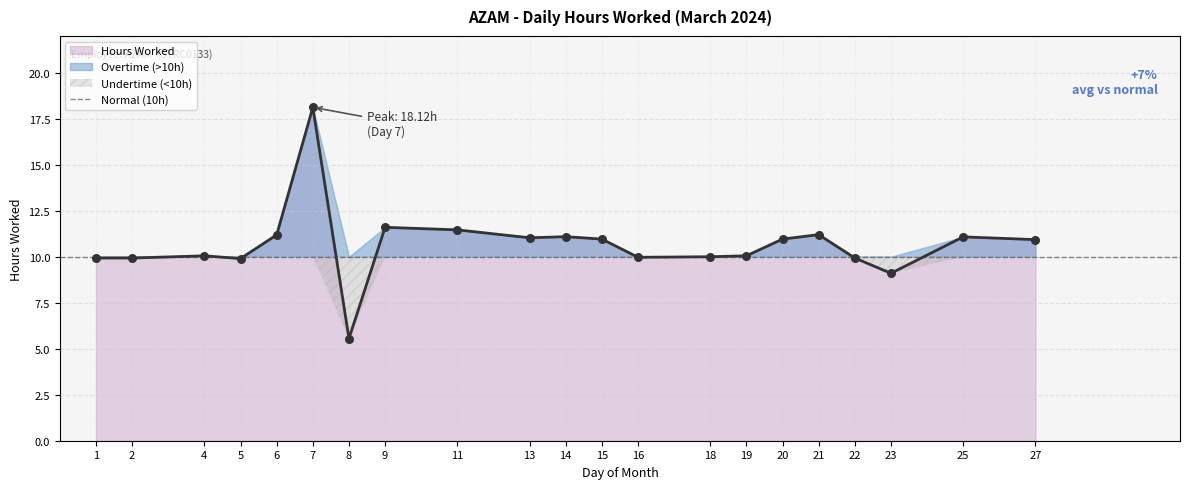

Which has a higher value, 1 or 2?

1